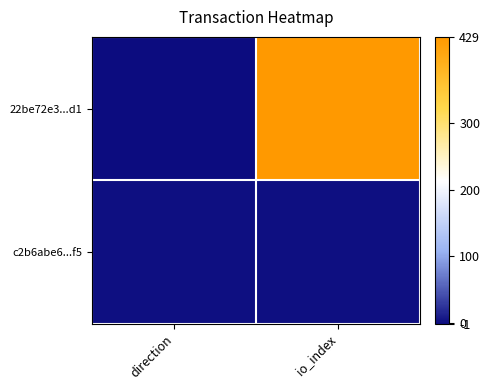

Reading left to right, extract all data points from this chart.

22be72e3...d1: direction=-1	io_index=429
c2b6abe6...f5: direction=1	io_index=2